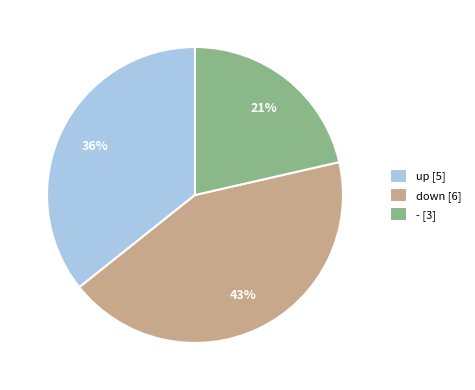

Approximately how many times larger is the value at down [6] compared to up [5]?

1.2